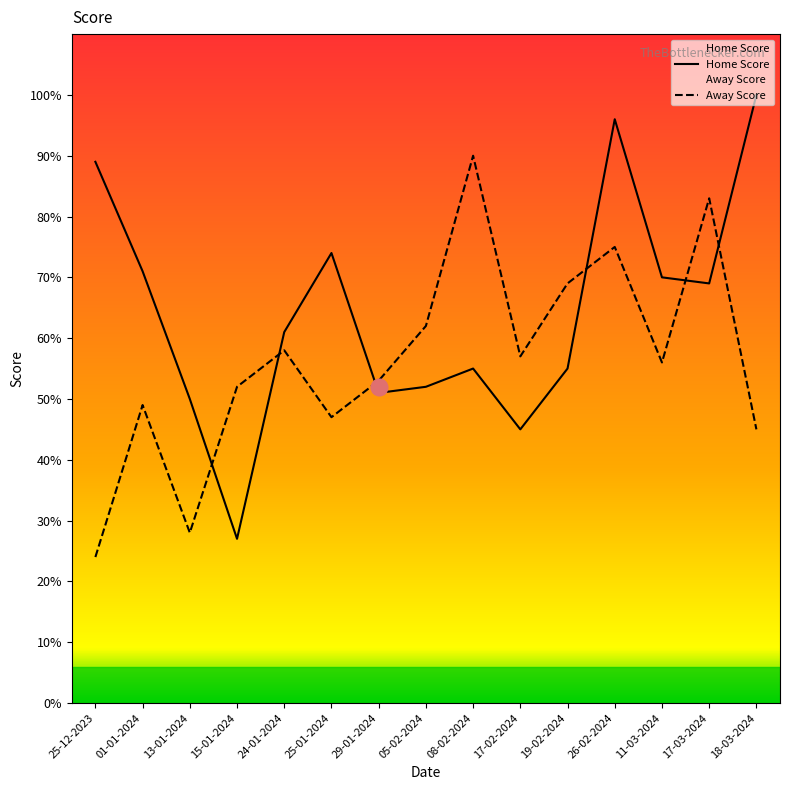

Which series has the widest spread of values?

Home Score